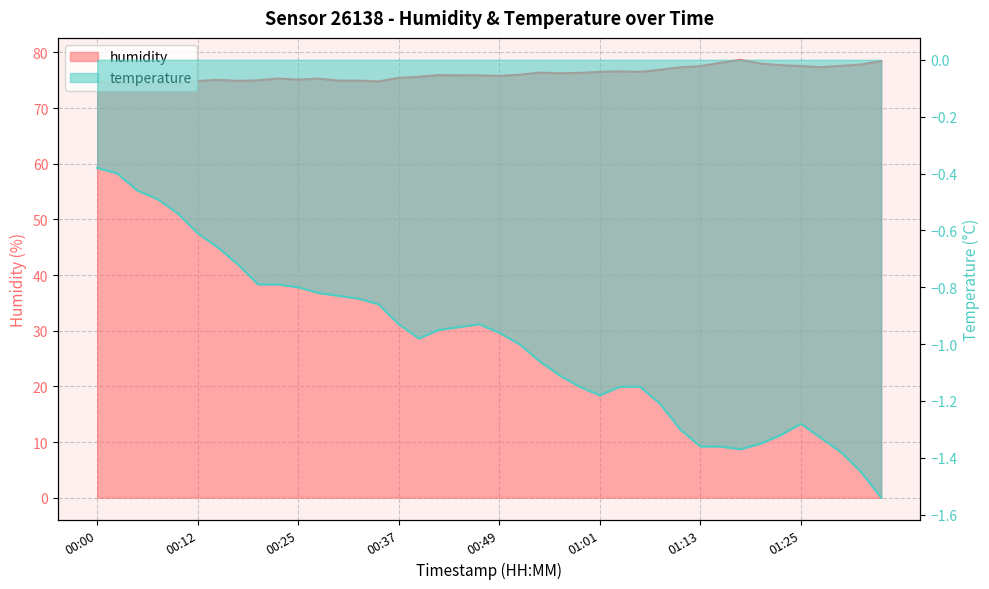

What is the highest value of the temperature series?

-0.4